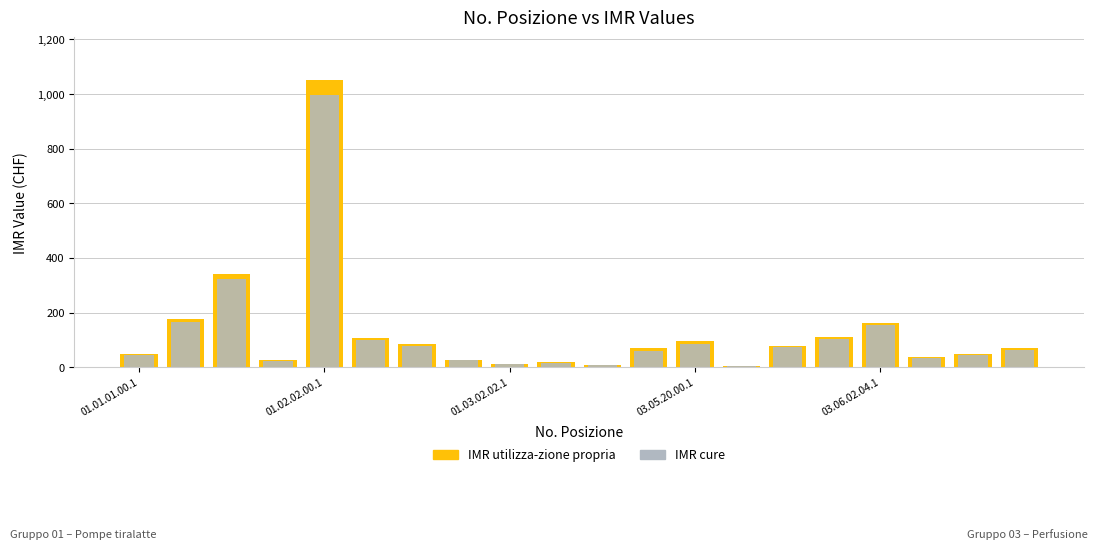

True or false: IMR utilizza-zione propria has a value of 111.1 at 11.

False